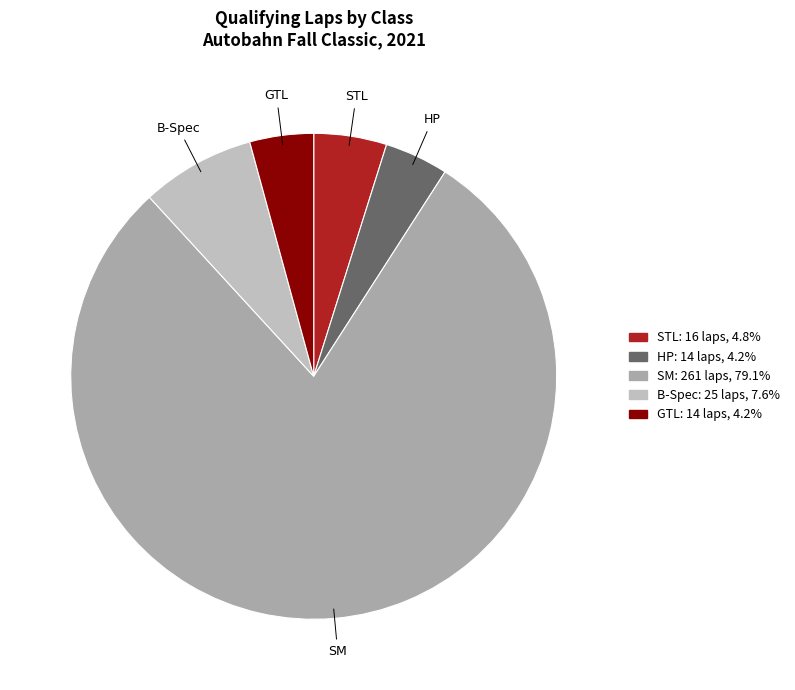

Between SM and B-Spec, which is larger?

SM